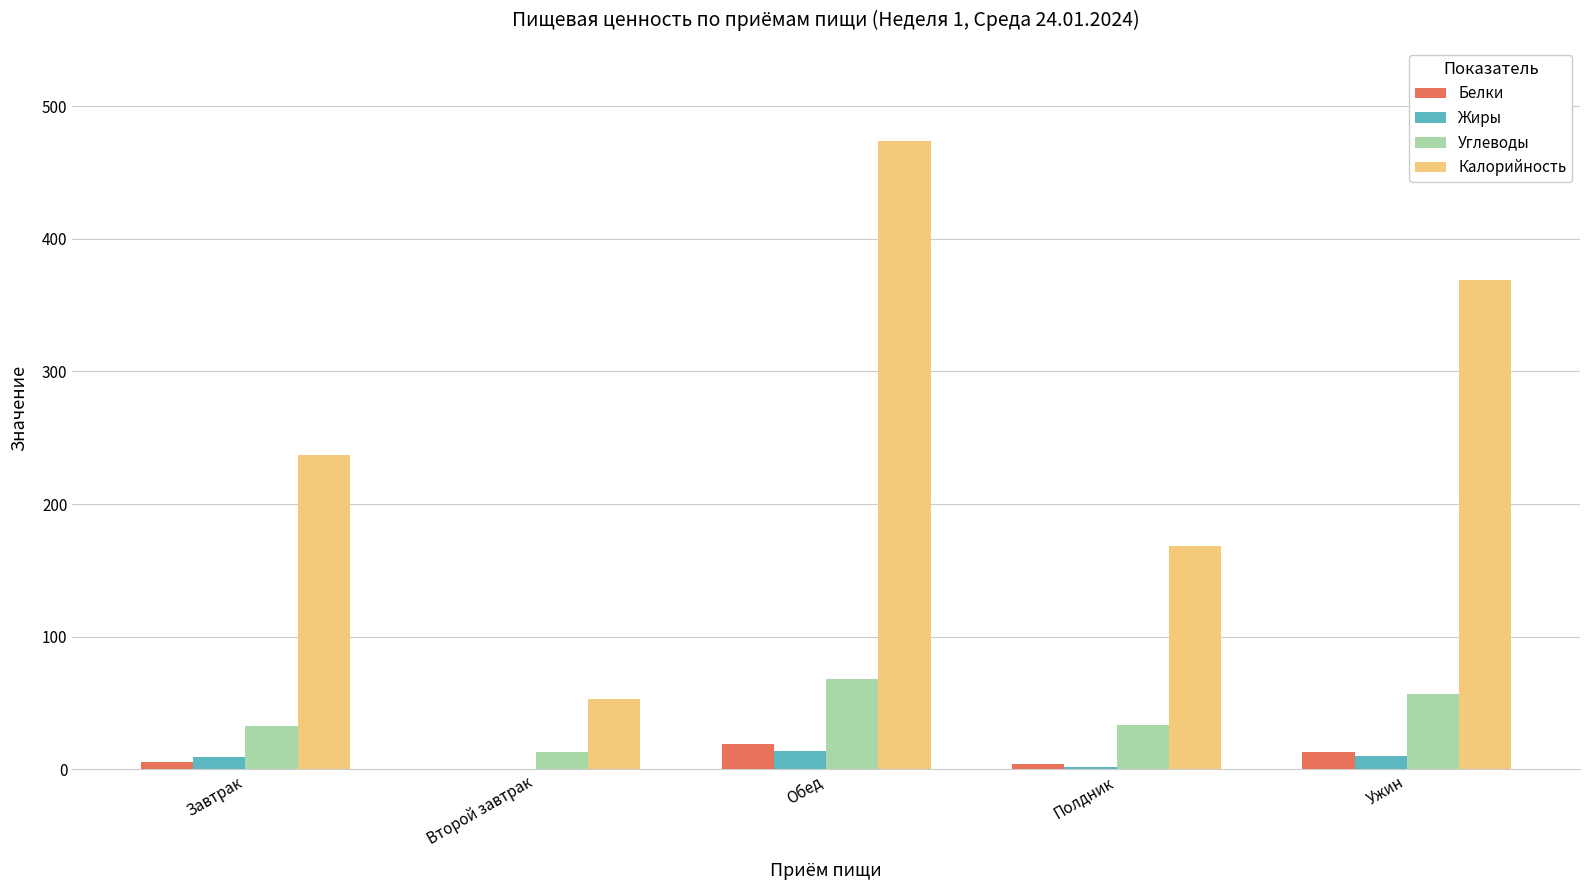

Between Полдник and Ужин, which series saw the biggest shift?

Калорийность